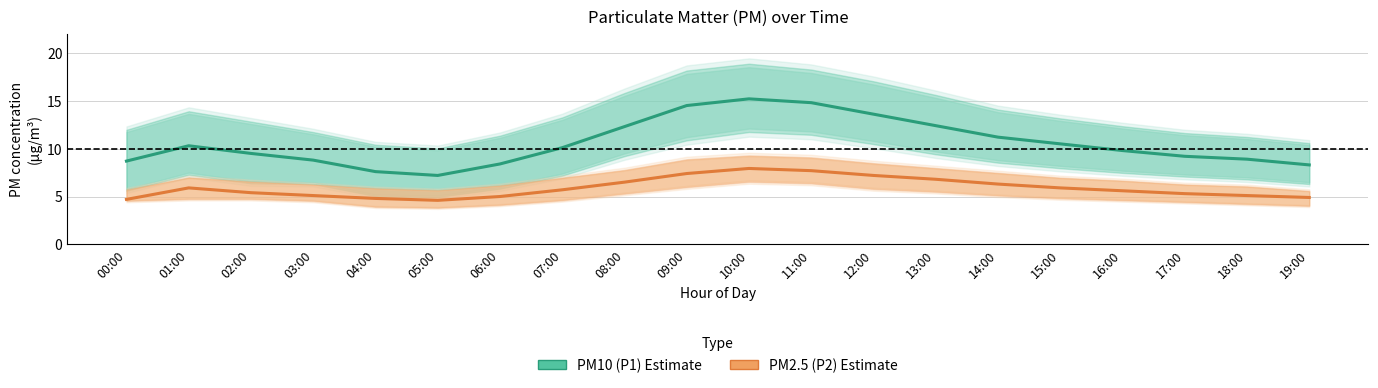

Does the chart display data point markers on the line(s)?

No